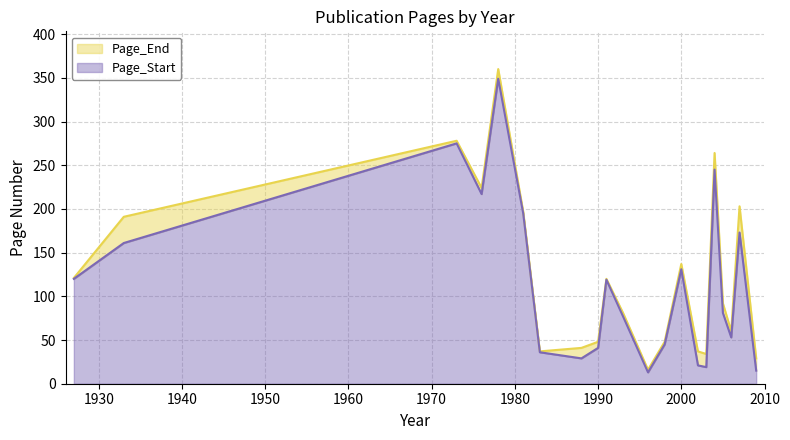

True or false: Page_End and Page_Start intersect in this chart.

False